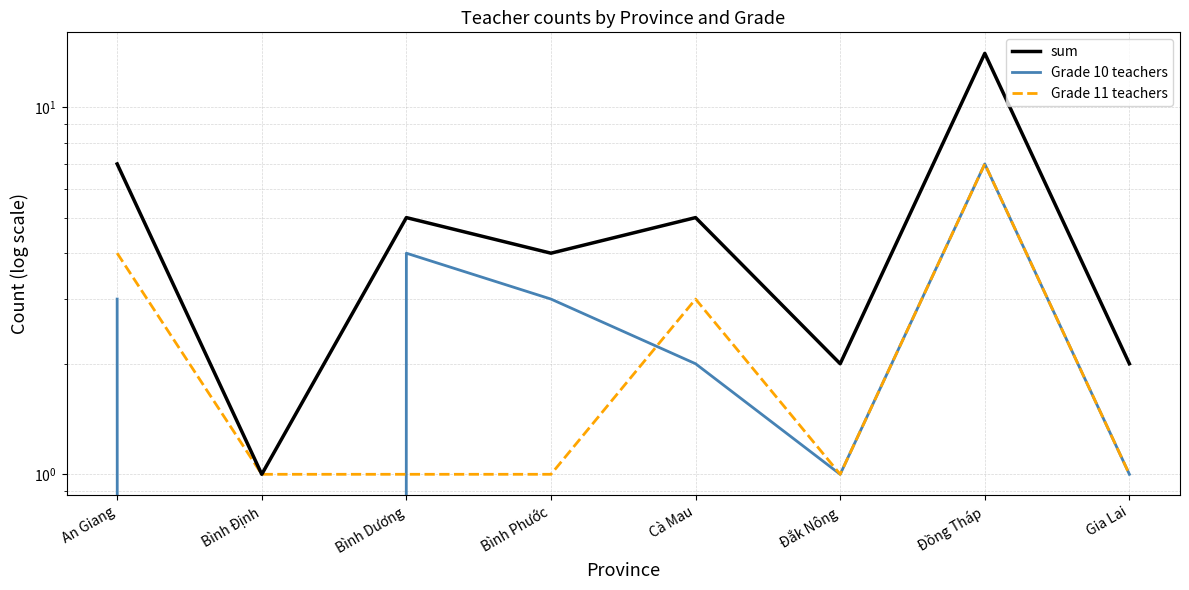

True or false: Grade 11 teachers has more than 0 points higher than both neighbors.

True